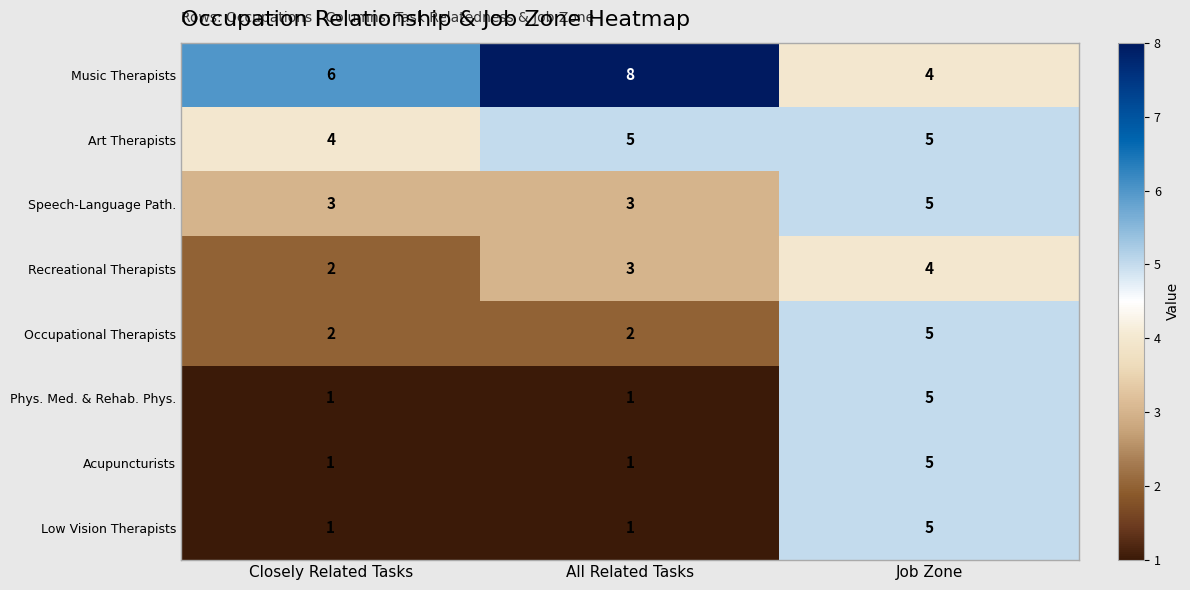

Is it true that Music Therapists equals 1 at Job Zone?

False